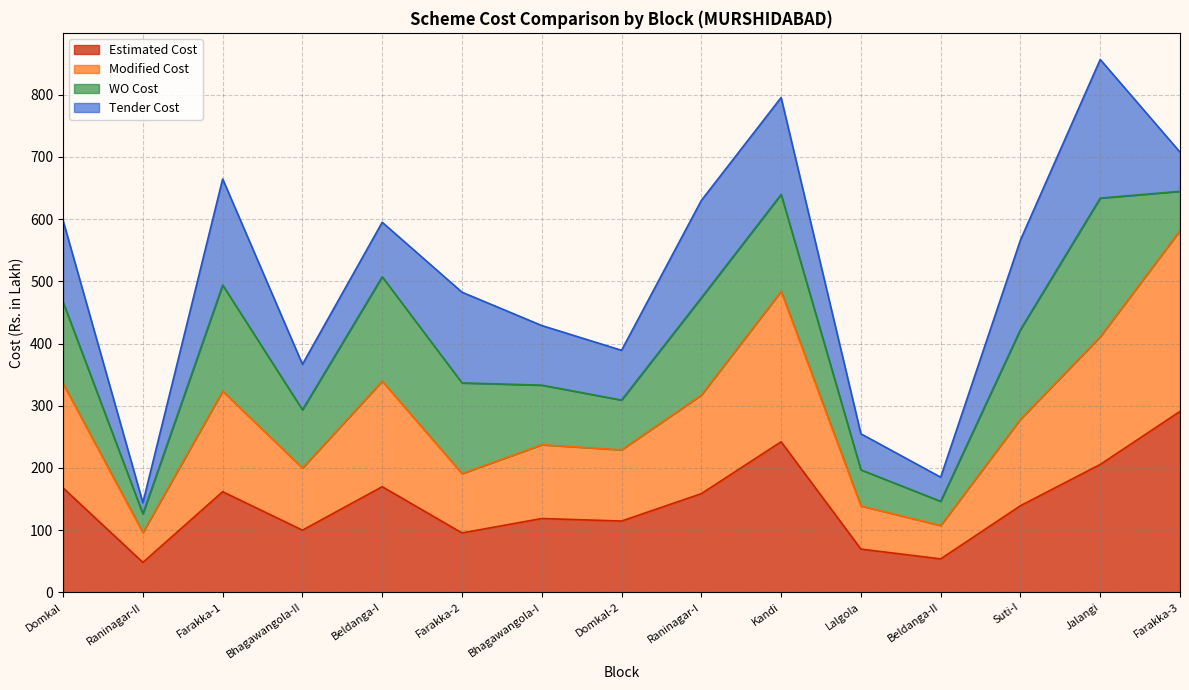

What is the label of the 14th point from the left?

Jalangi